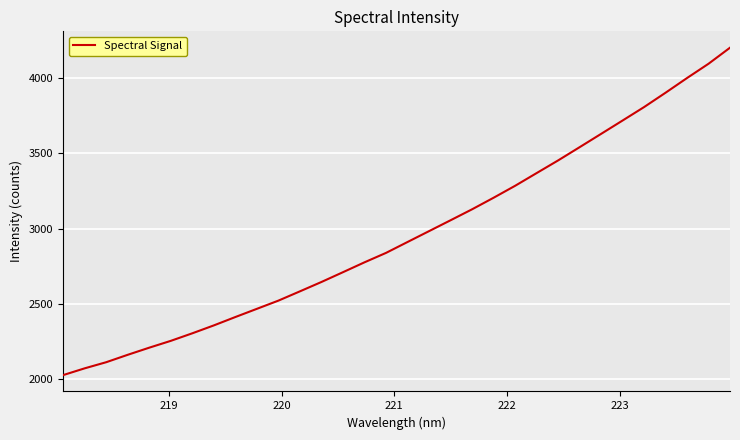

What is the difference between the maximum and minimum values?

2180.9